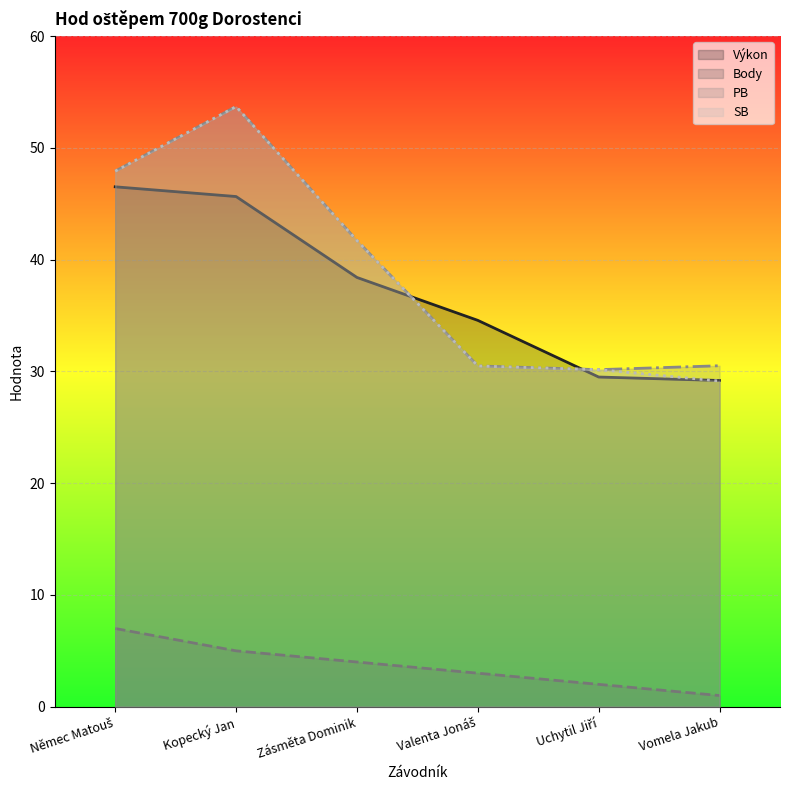

True or false: Výkon has a value of 30.6 at Němec Matouš.

False